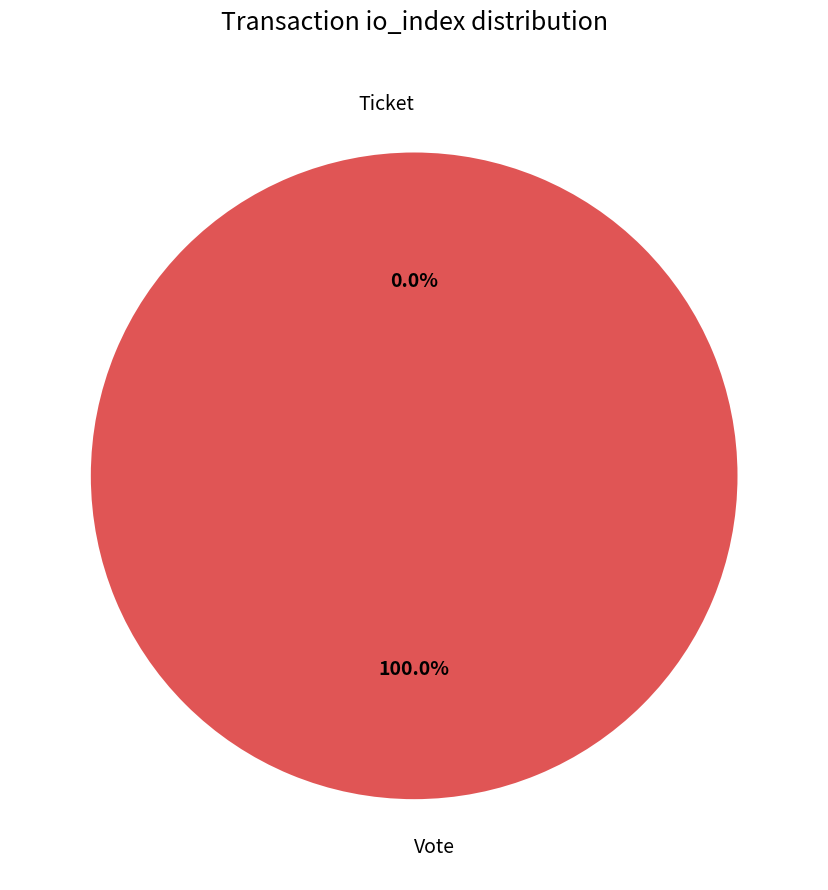

Rank the categories by value from lowest to highest.

Ticket, Vote